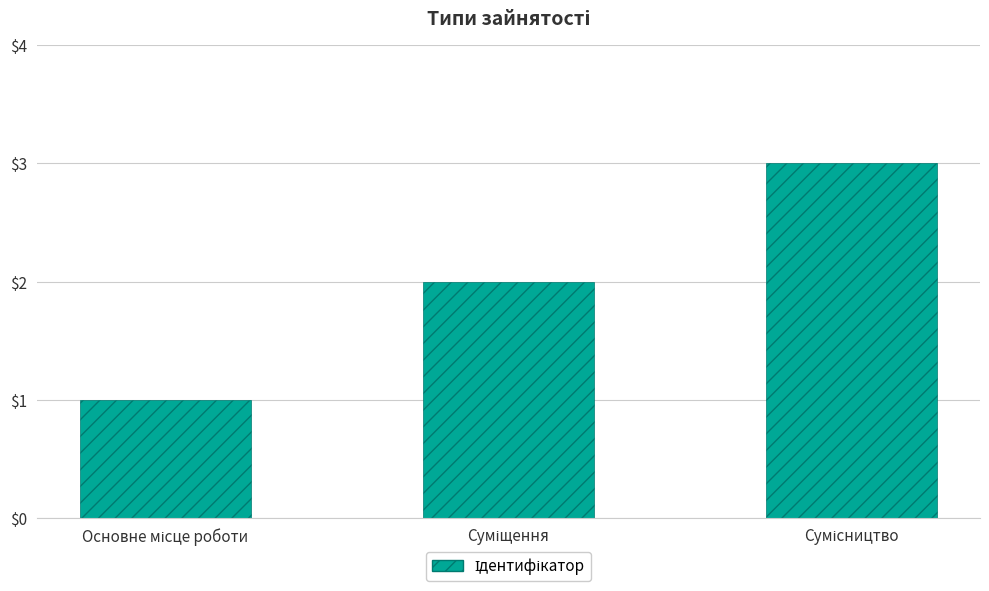

What is the maximum value shown in the chart?

3